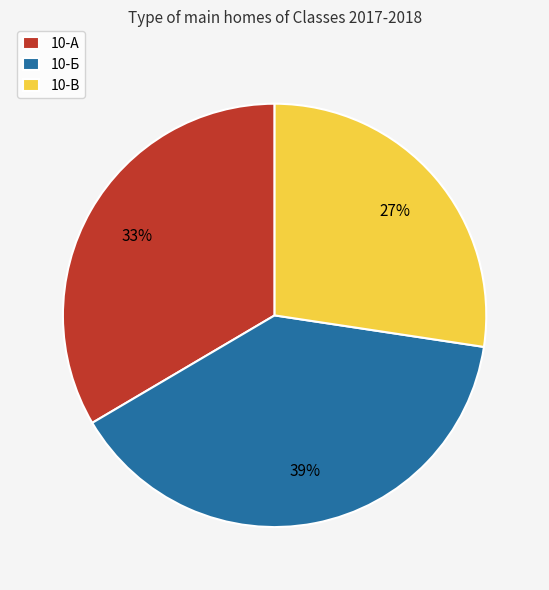

Is the sum of 10-Б and 10-В greater than half?

Yes